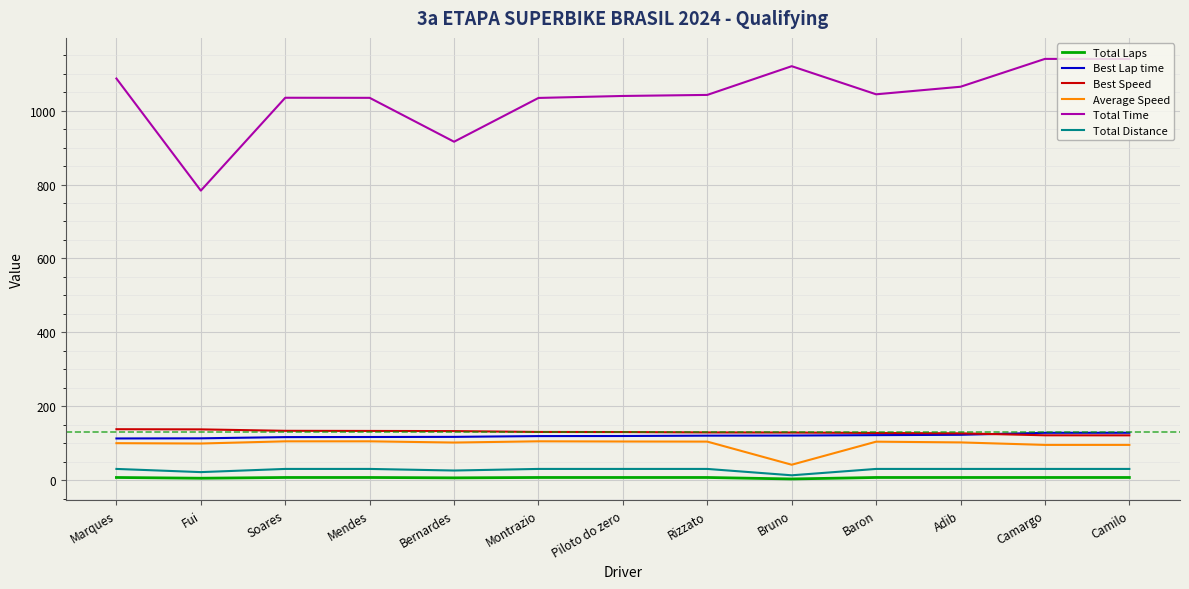

Rank the series at Piloto do zero from highest to lowest value.

Total Time, Best Speed, Best Lap time, Average Speed, Total Distance, Total Laps